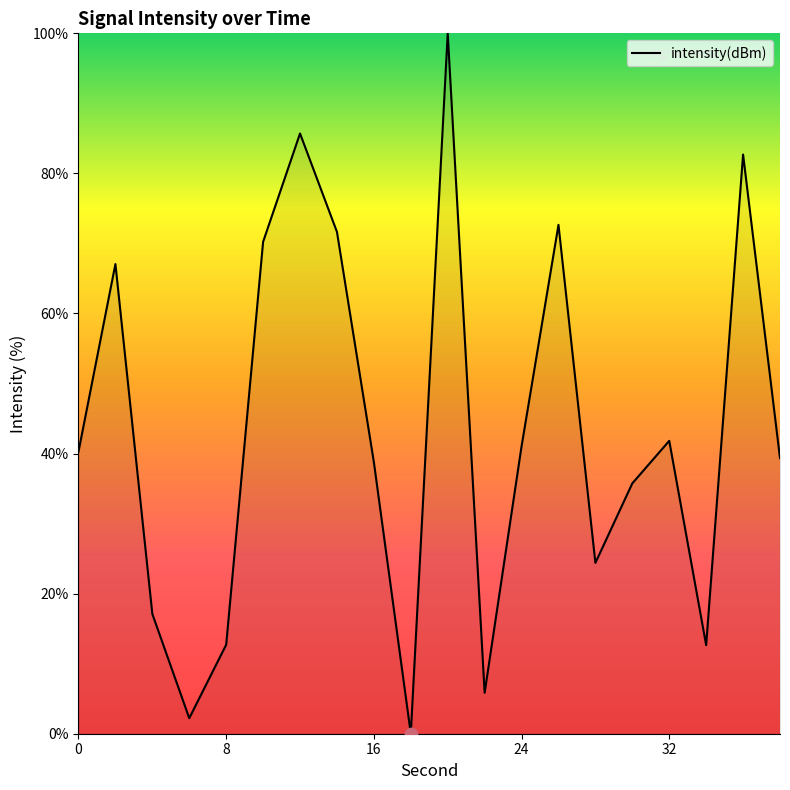

What is the difference between the maximum and minimum values?

100.0